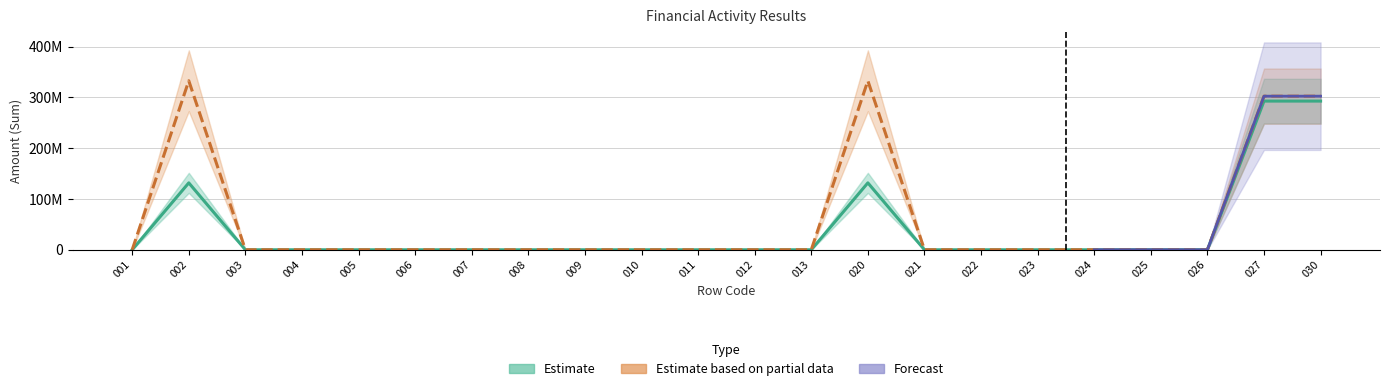

True or false: Estimate has a value of 0 at 026.

True